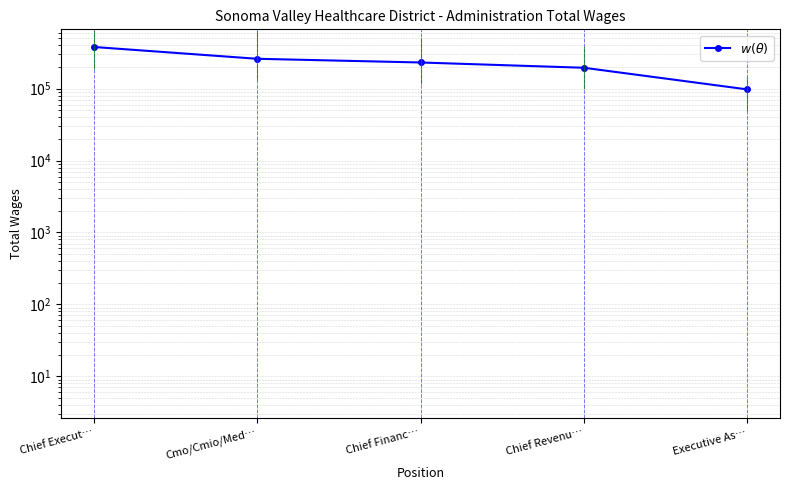

What is the minimum value shown in the chart?

97717